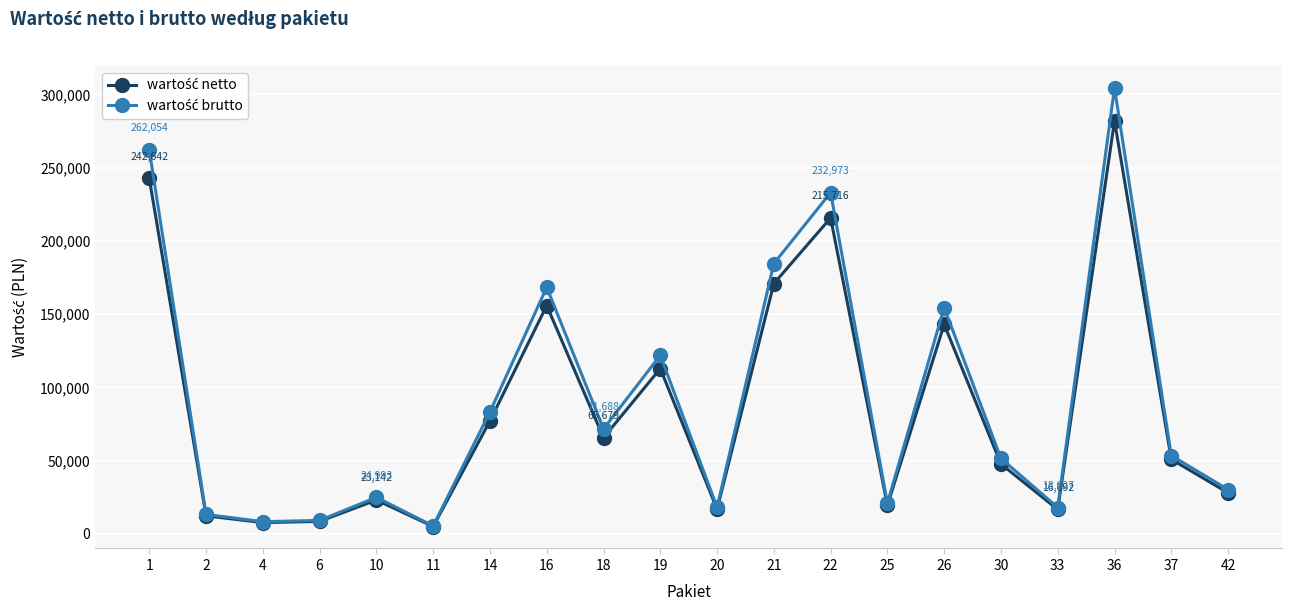

At which category is the sum across all series the highest?

36